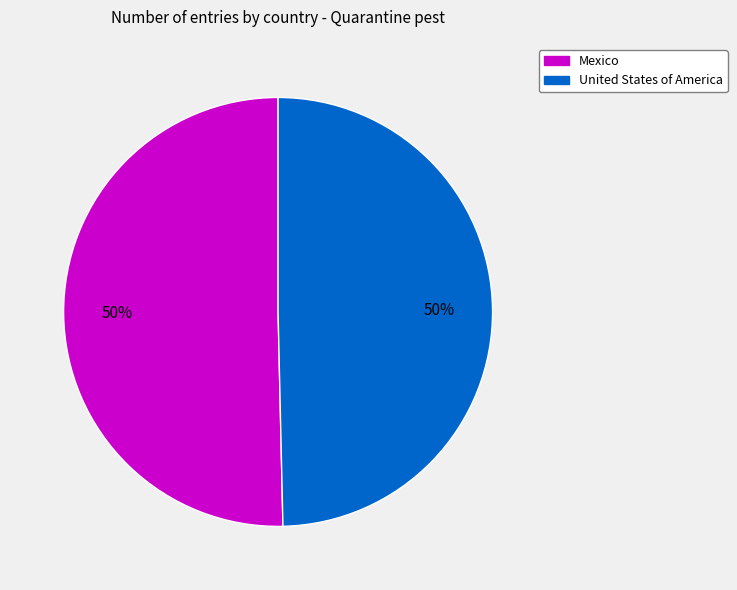

To the nearest percent, what percentage of the pie is United States of America?

50%